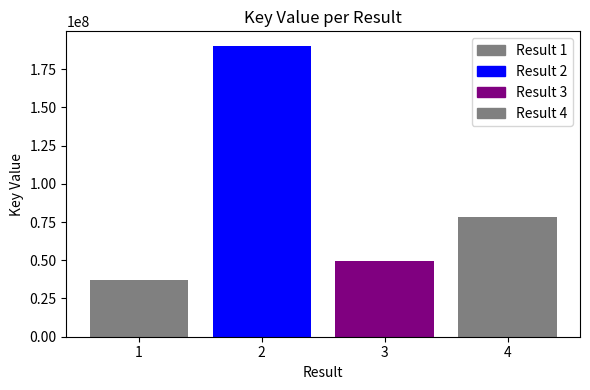

Rank the categories by value from highest to lowest.

2, 4, 3, 1